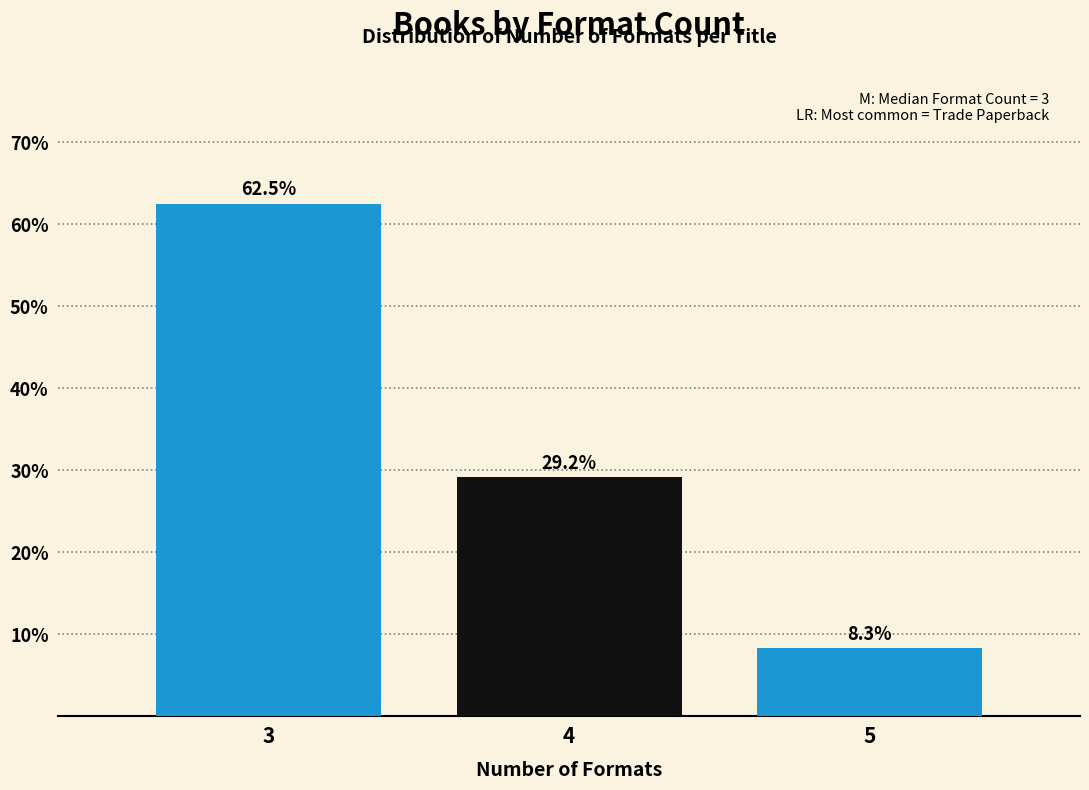

Reading left to right, transcribe all the data shown in this chart.

62.5	29.2	8.3